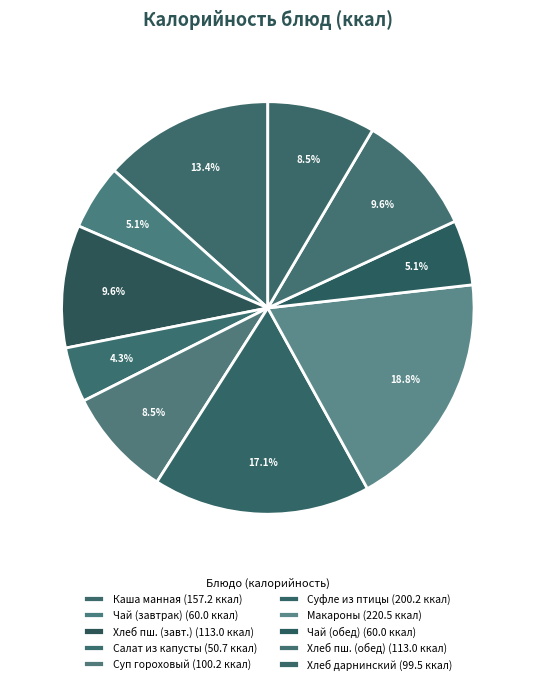

How many slices are in this pie chart?

10